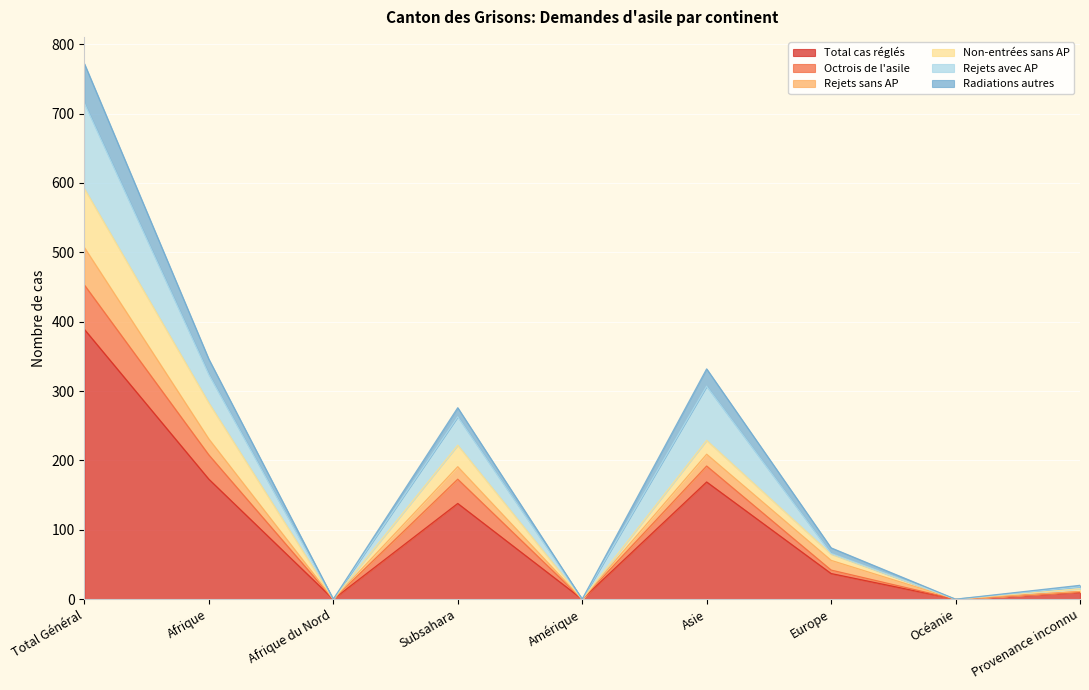

Is it true that Octrois de l'asile equals 111 at Subsahara?

False